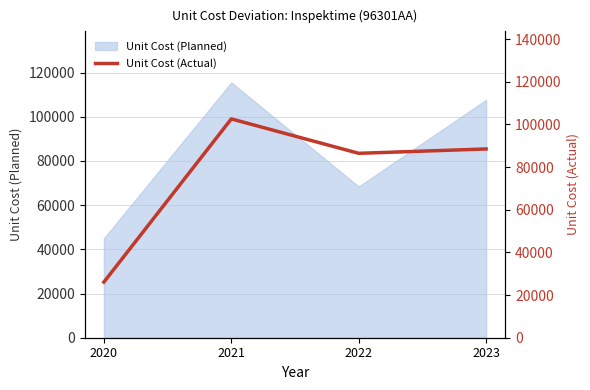

How many values in the Unit Cost (Planned) series are below 107700?

2